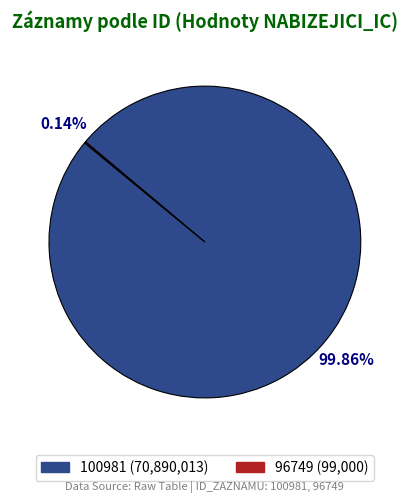

Does any single category account for the majority?

Yes